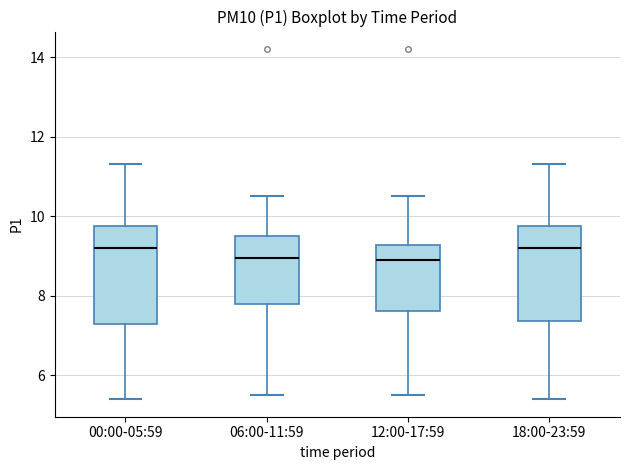

Where is the upper edge of the box for 18:00-23:59 on the y-axis? The values are not printed on the chart, so give them approximately, as read against the axis.

9.8